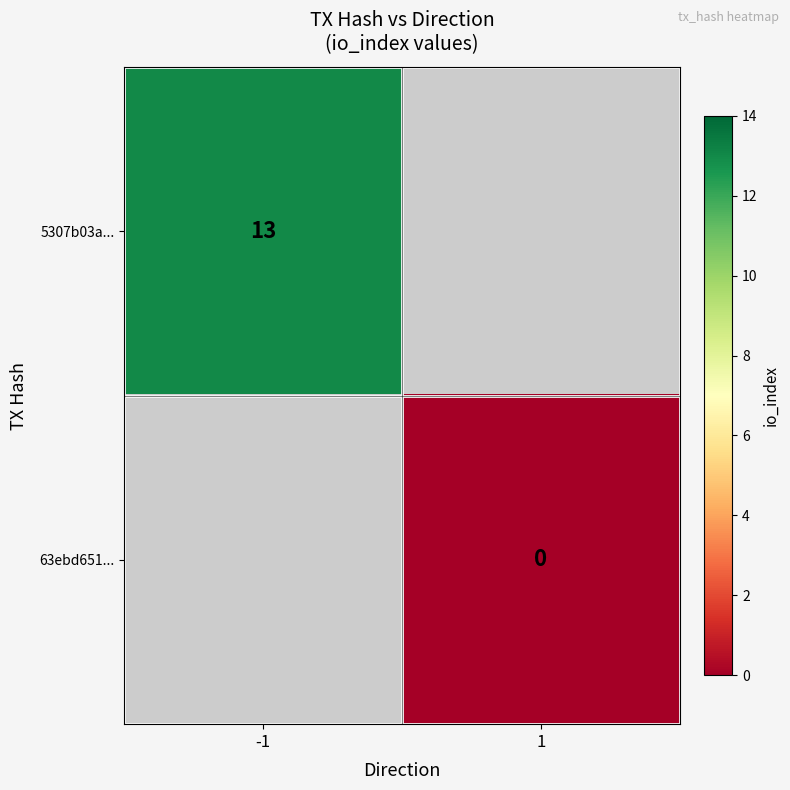

Where is 5307b03a... nearest to the value 13?

-1